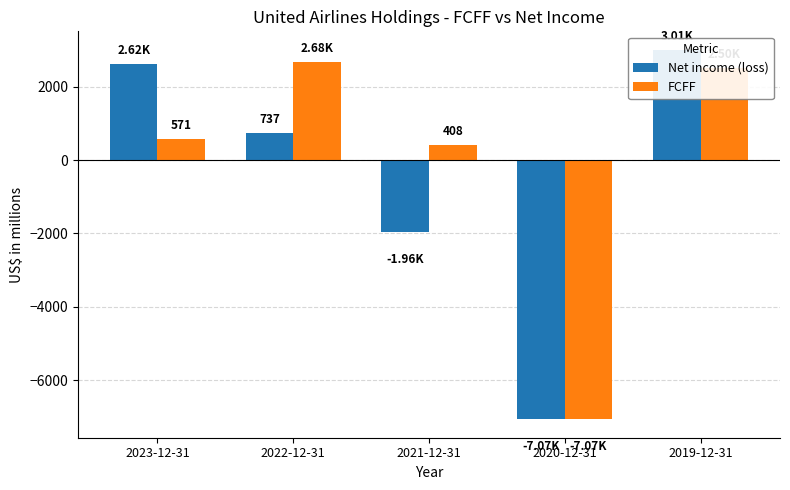

What are all the series names shown in the legend?

Net income (loss), FCFF